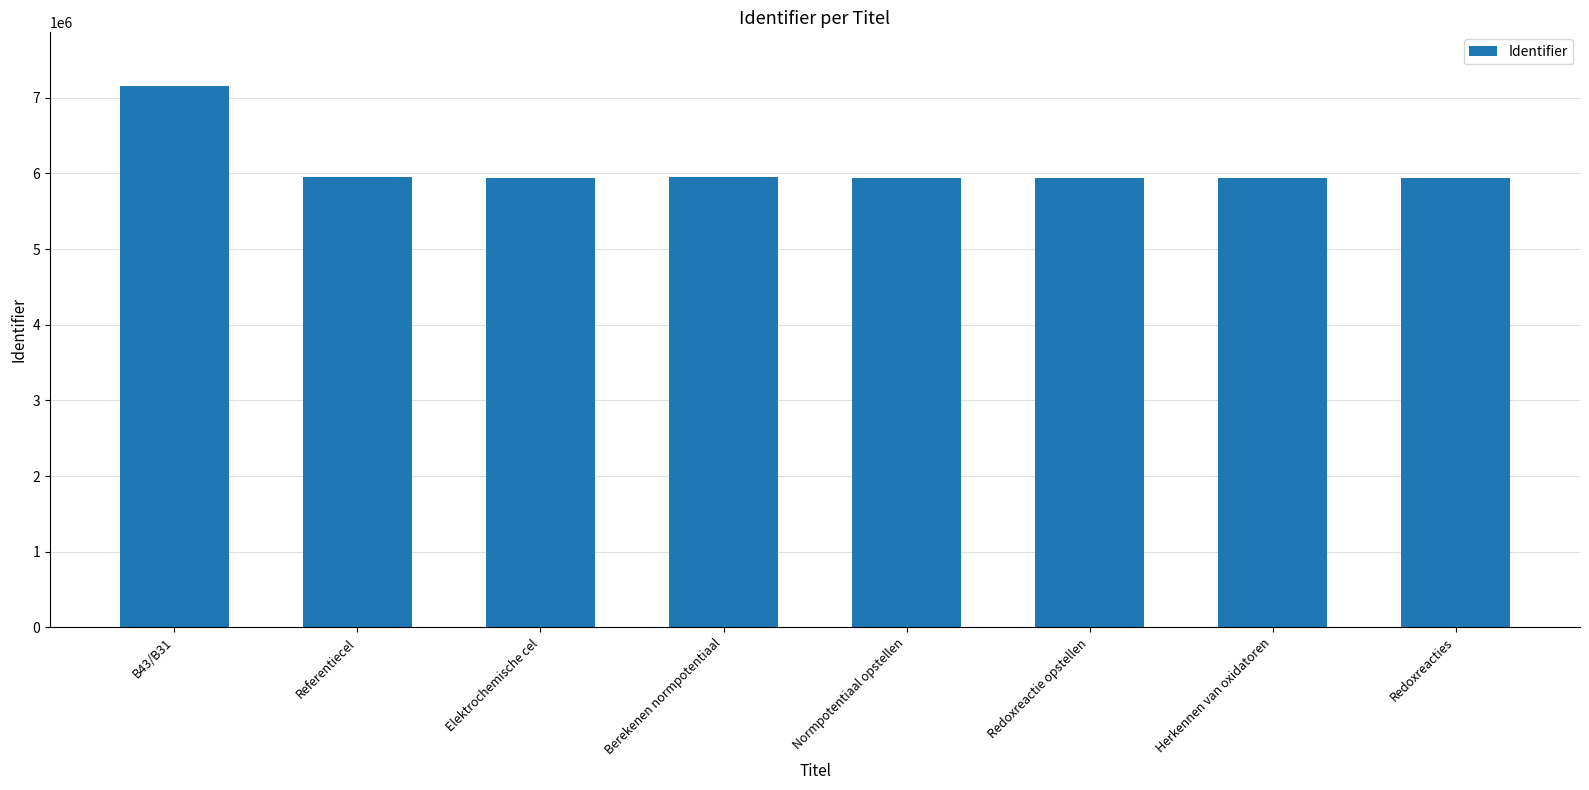

Between Redoxreacties and B43/B31, which is larger?

B43/B31